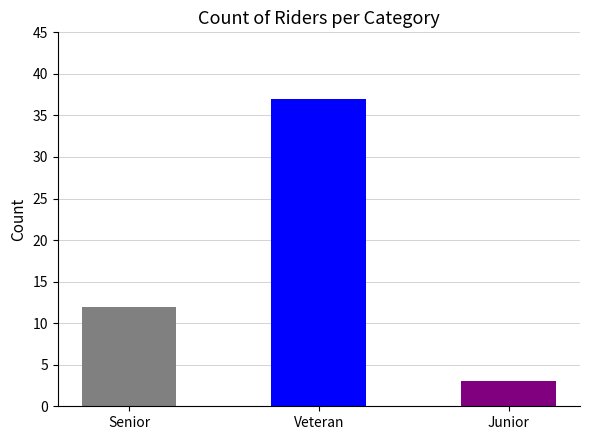

What is the sum of all values?

52